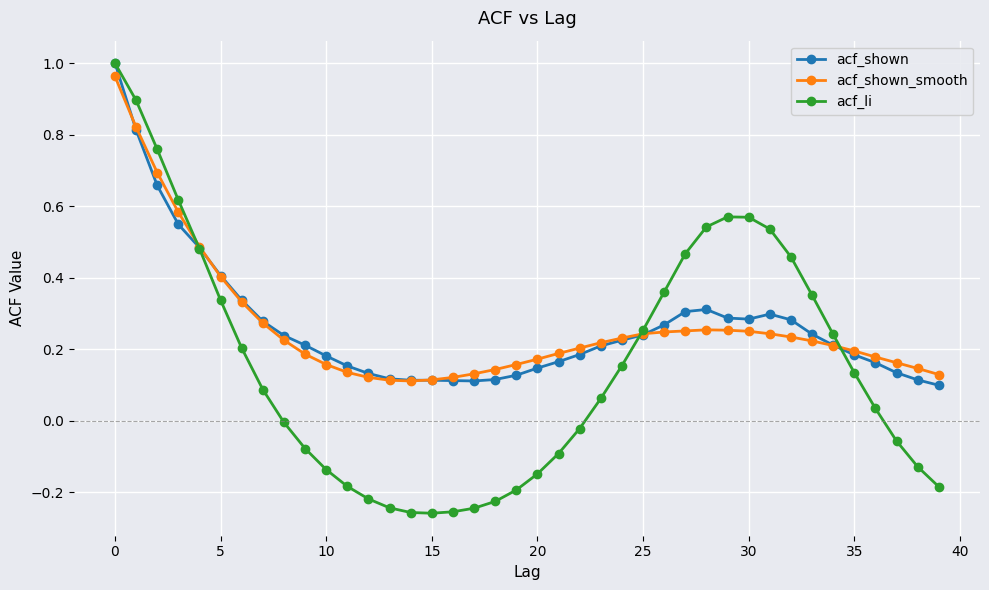

True or false: acf_shown_smooth has more than 0 interior local peaks.

True